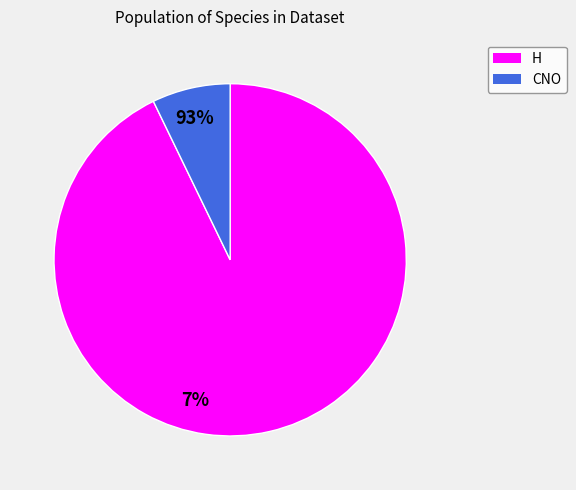

What is the smallest slice in the pie chart?

CNO